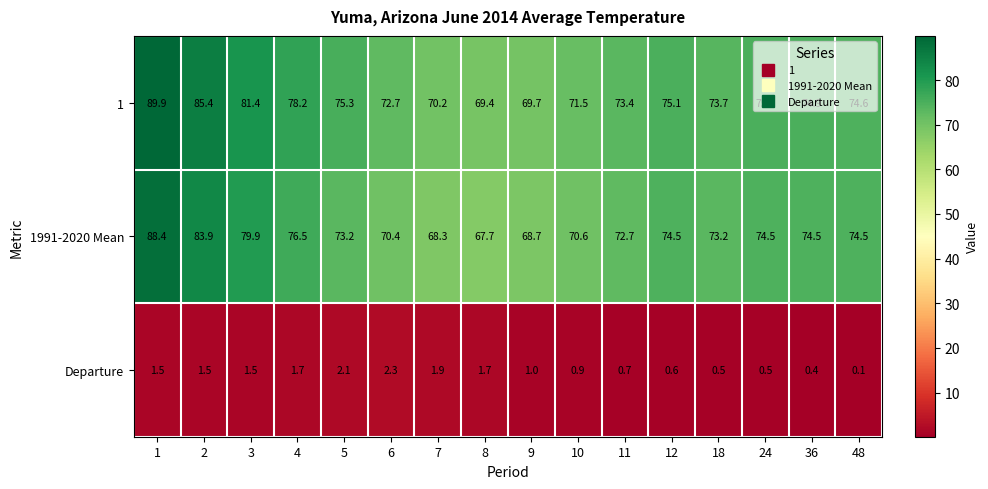

What value does the 1 series have at 5?

75.3